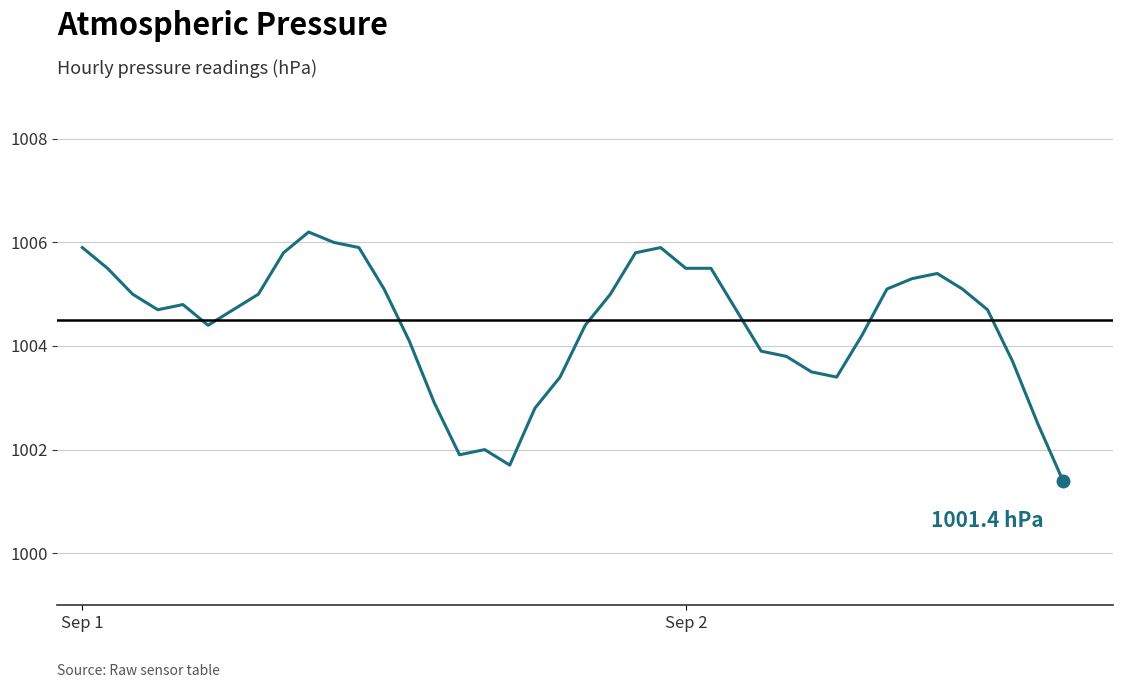

What is the minimum value shown in the chart?

1001.4